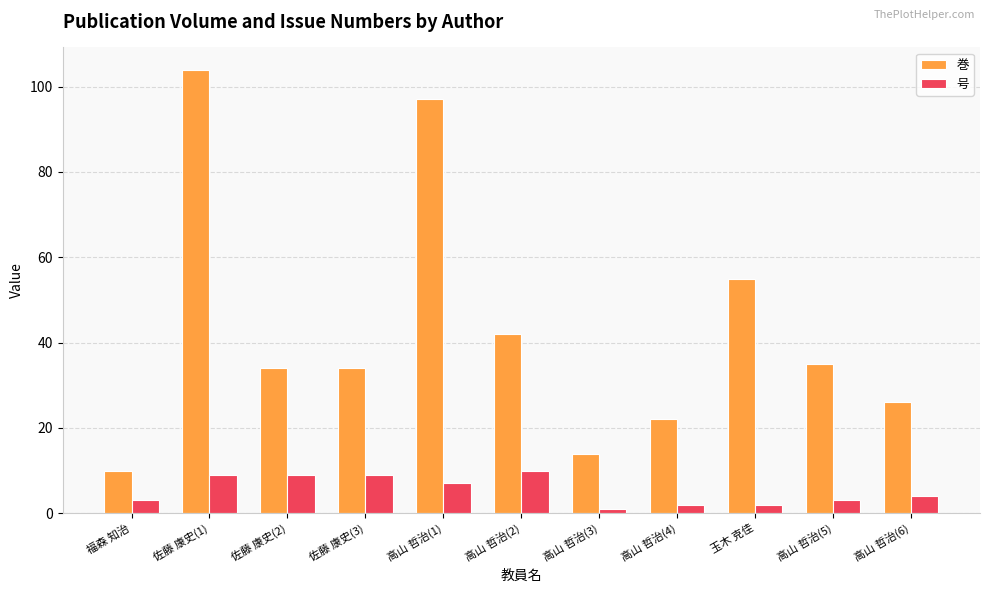

Reading left to right, transcribe all the data shown in this chart.

巻: 10	104	34	34	97	42	14	22	55	35	26
号: 3	9	9	9	7	10	1	2	2	3	4